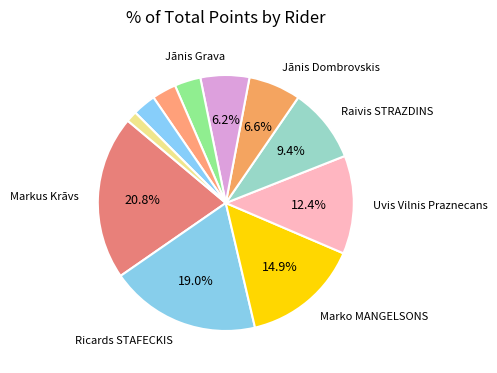

Count the number of slices in the pie.

11